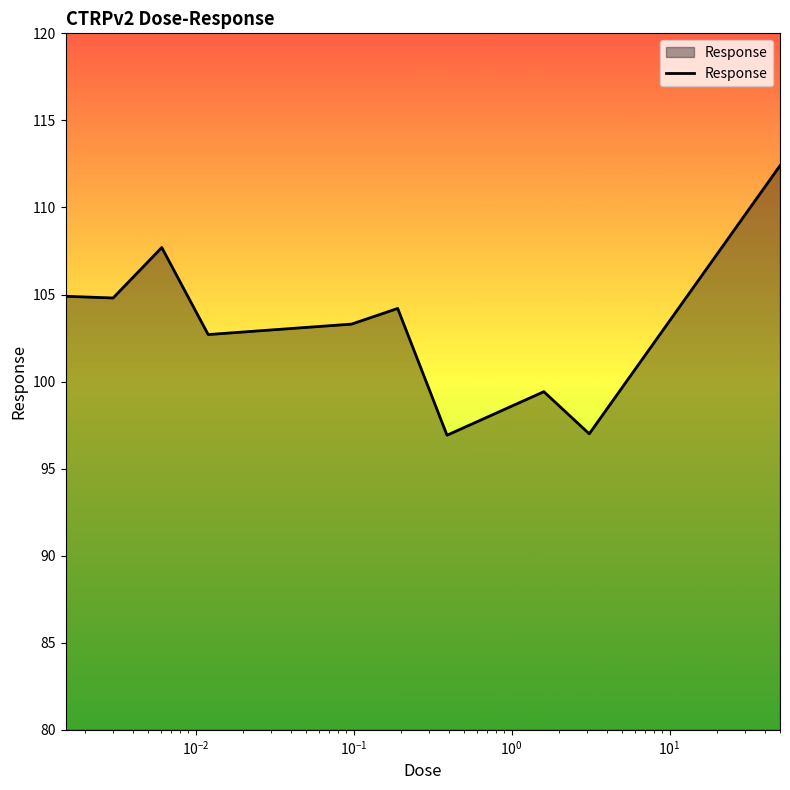

What is the maximum value shown in the chart?

112.4